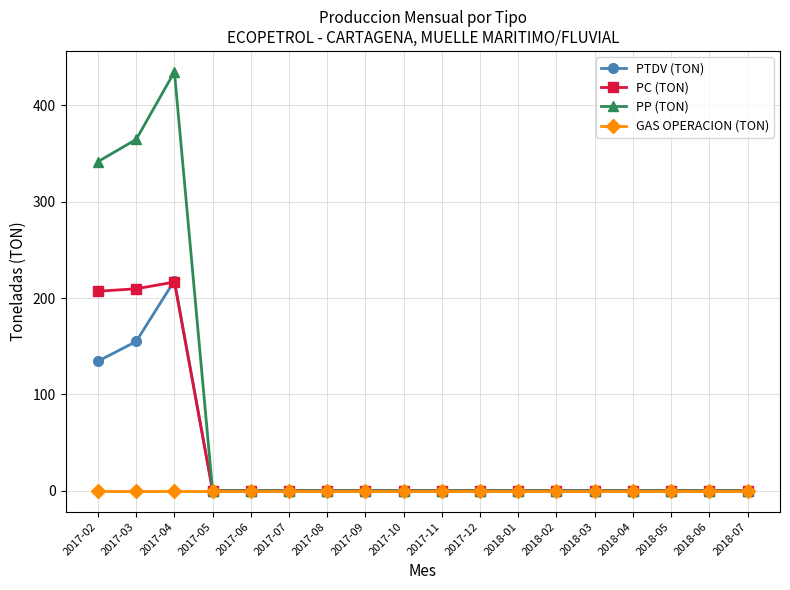

How many series are shown in this chart?

4